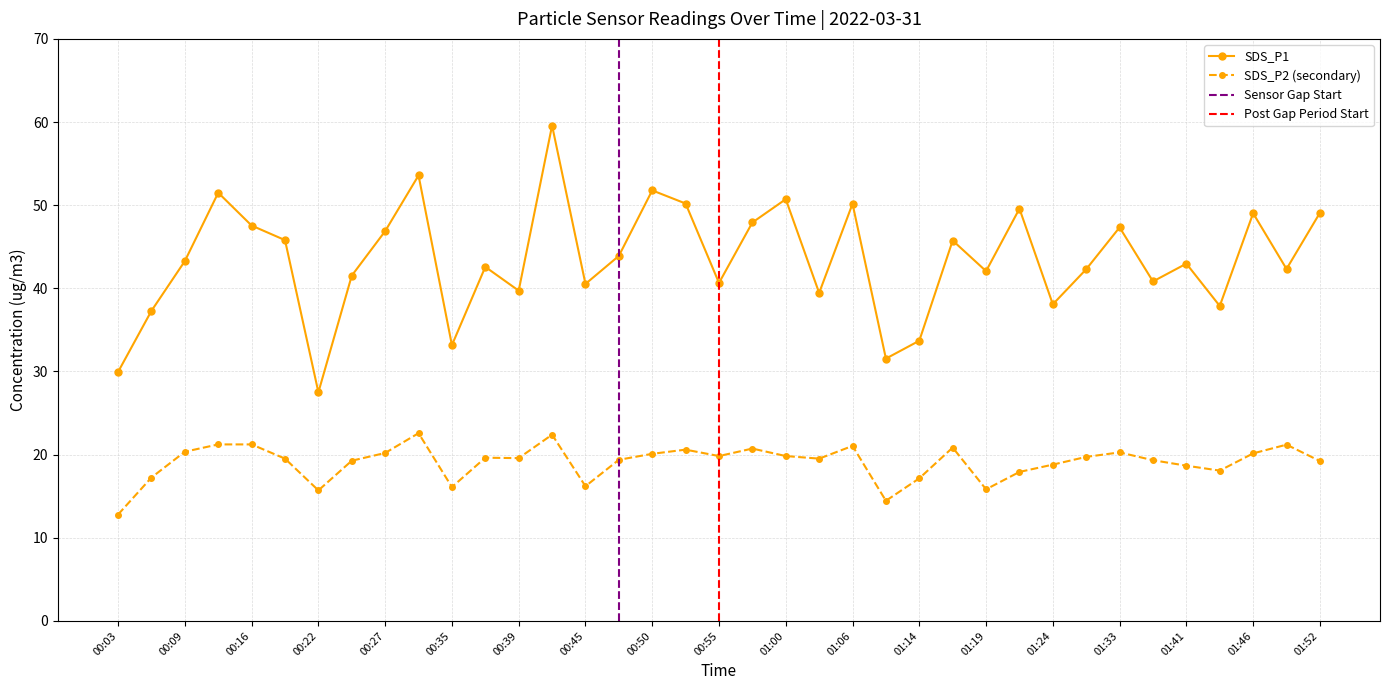

What is the approximate value of SDS_P2 at 01:06?

21.1